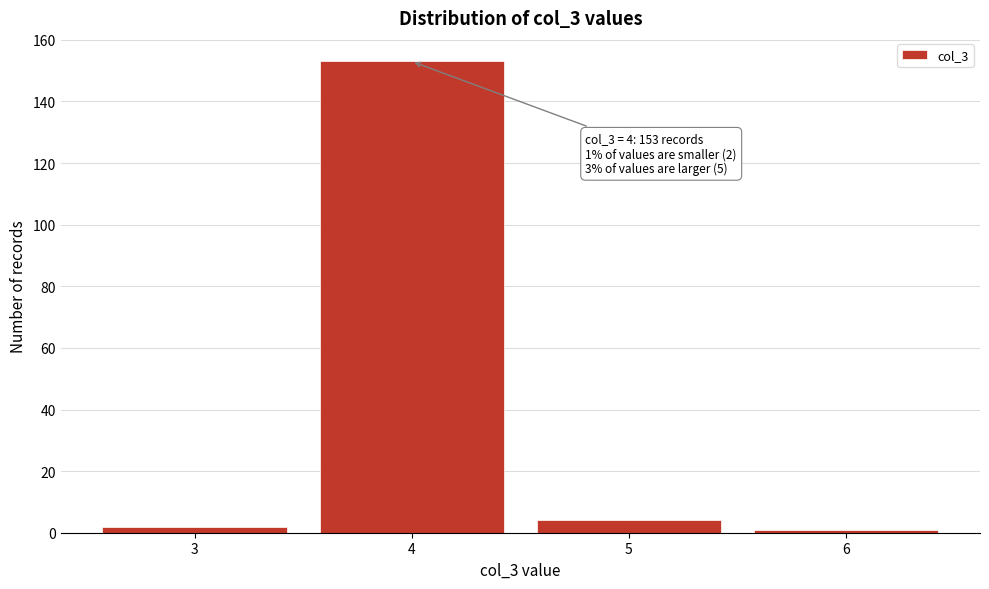

Which range on the x-axis has the tallest bar?

3.5 to 4.5